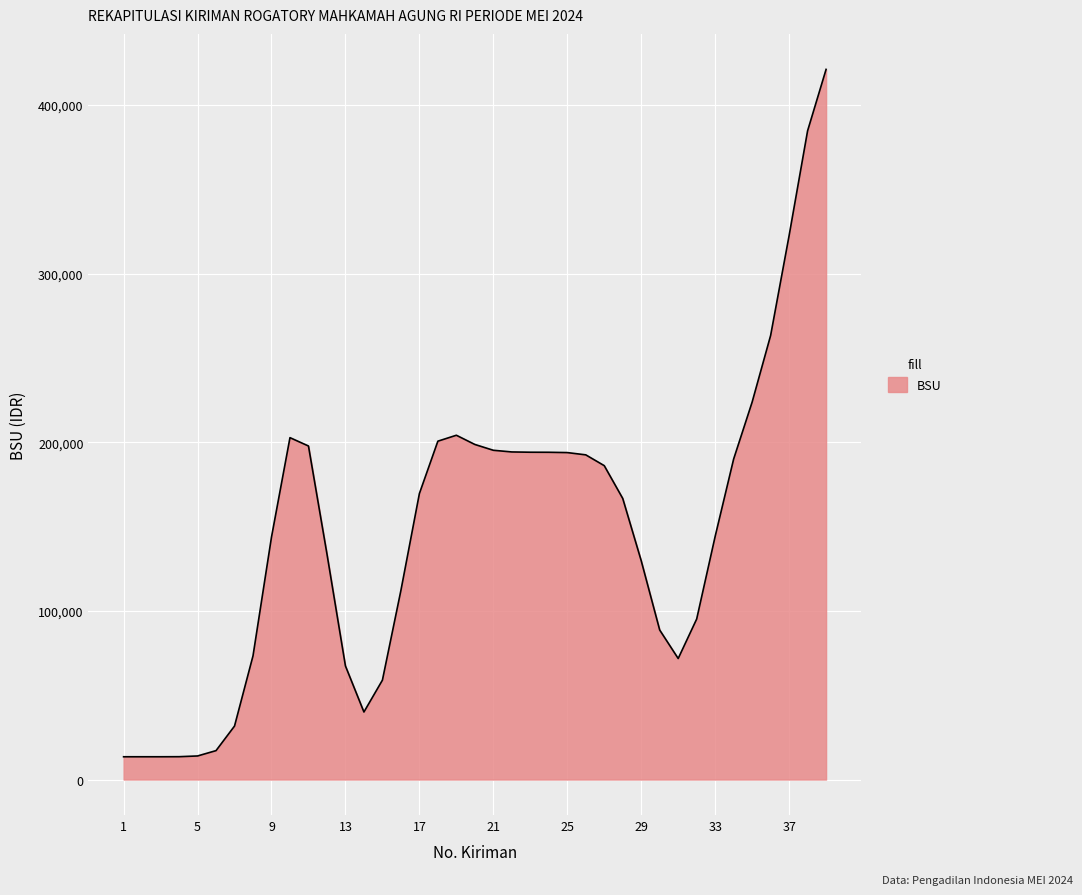

What is the maximum value shown in the chart?

421198